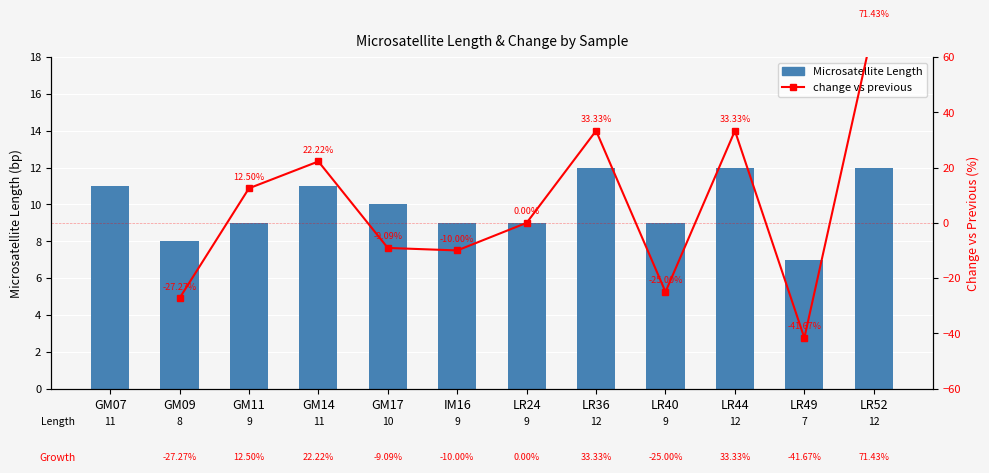

What is the greatest value displayed?

12